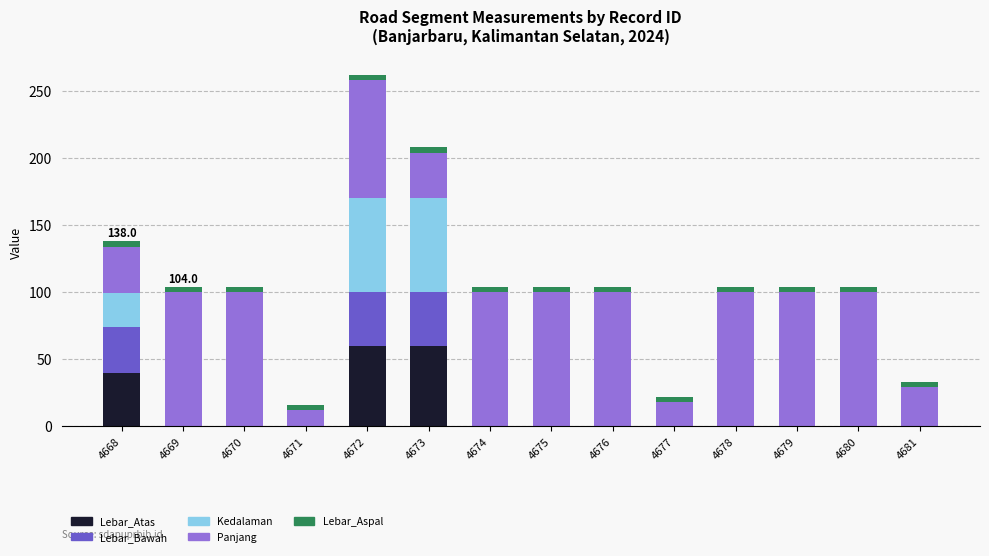

What is the highest value of the Lebar_Atas series?

60